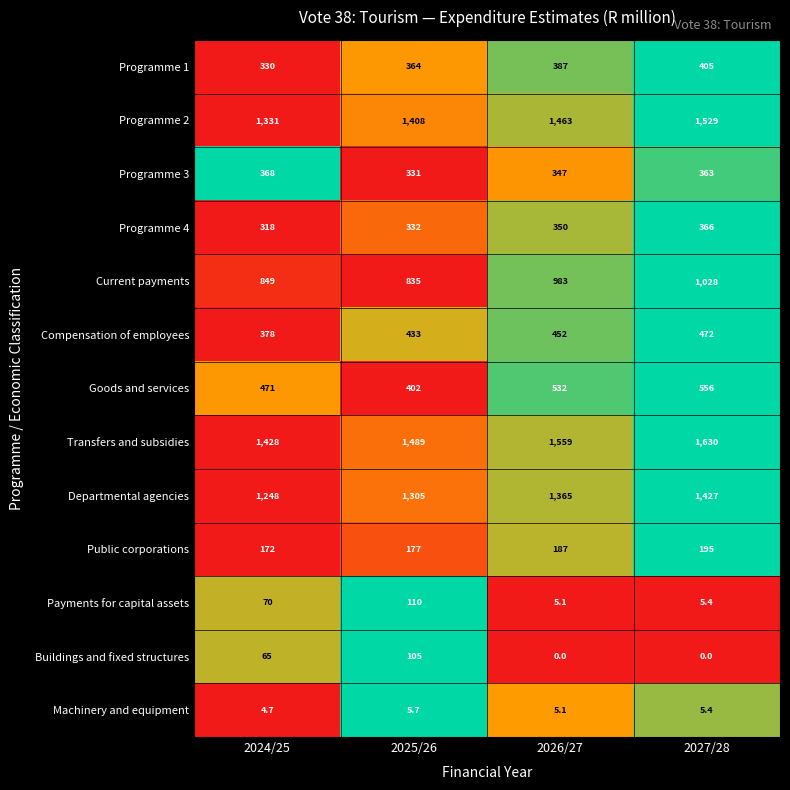

What is the greatest value displayed?

1630.0